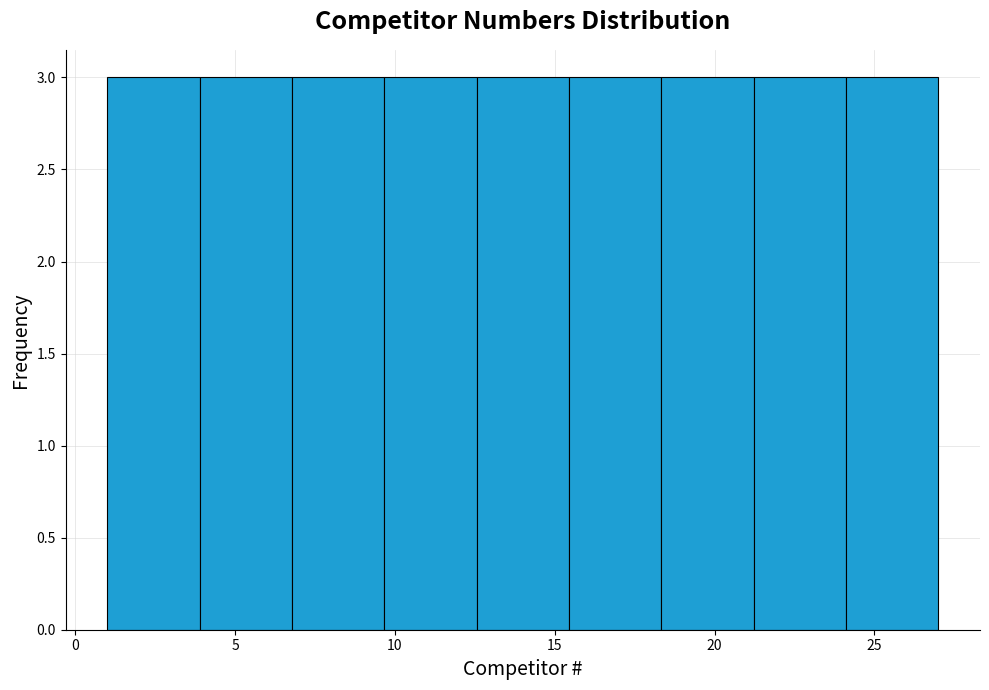

Reading left to right, transcribe this chart: for each bar, give the range it covers on the x-axis and its height. Neither the bar edges nor the heights are printed on the chart, so give them approximately, as read against the axes.

1.0 to 4.0: 3
4.0 to 7.0: 3
7.0 to 9.5: 3
9.5 to 12.5: 3
12.5 to 15.5: 3
15.5 to 18.5: 3
18.5 to 21.0: 3
21.0 to 24.0: 3
24.0 to 27.0: 3